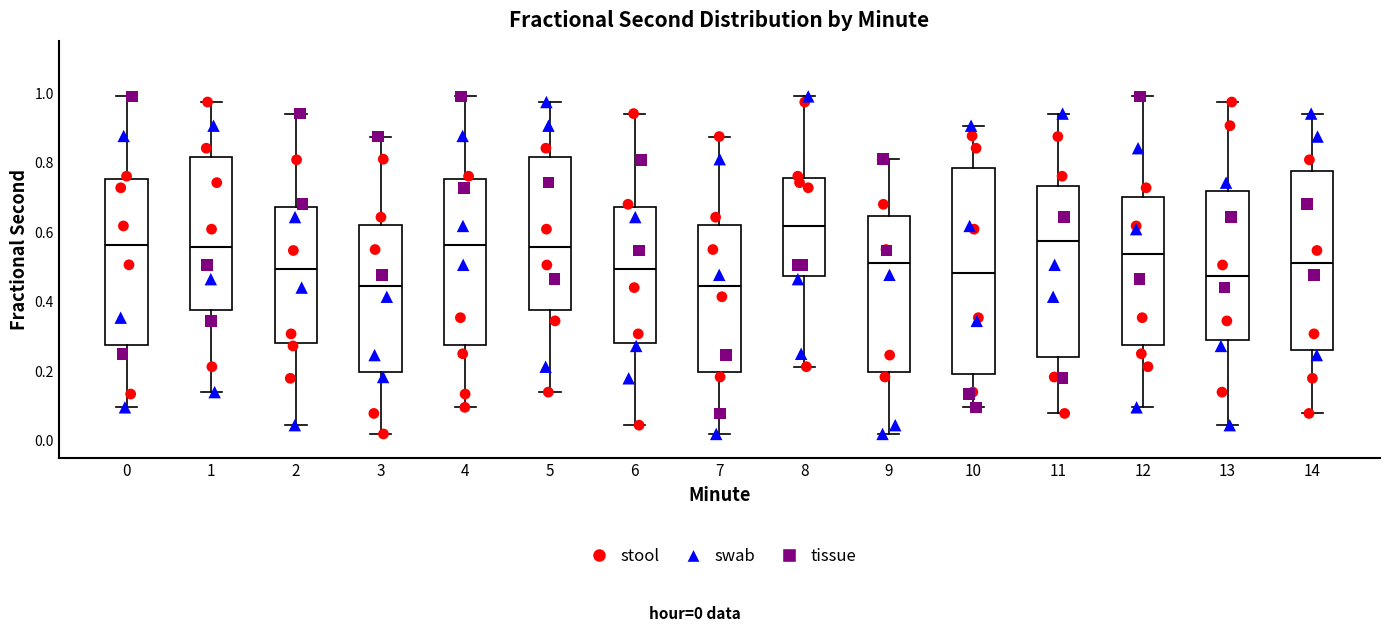

Comparing the boxes themselves (not the whiskers), which one is the tallest?

10